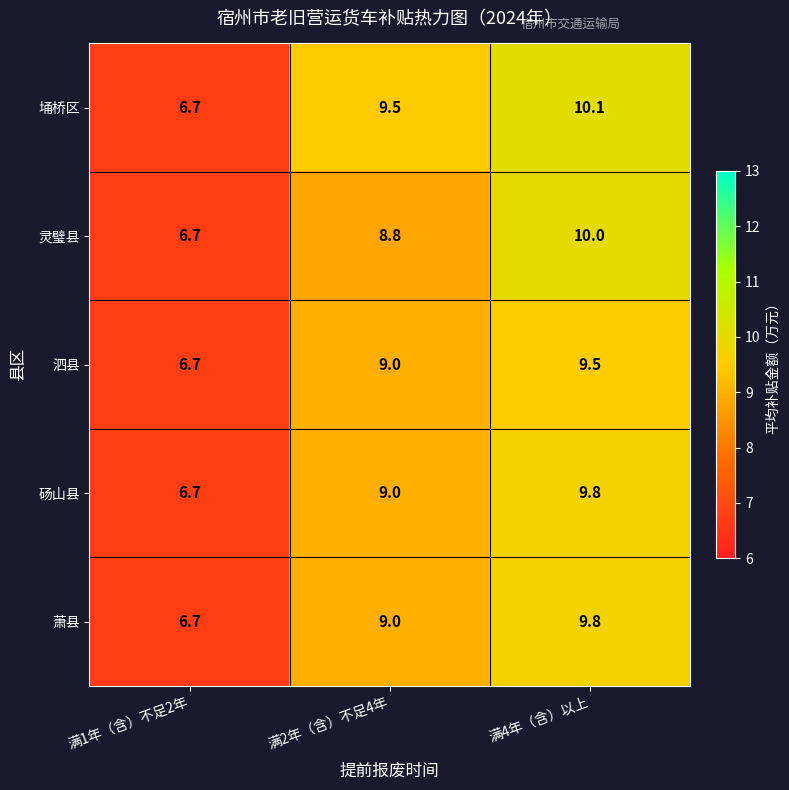

Rank the categories by 砀山县 value from highest to lowest.

满4年（含）以上, 满2年（含）不足4年, 满1年（含）不足2年